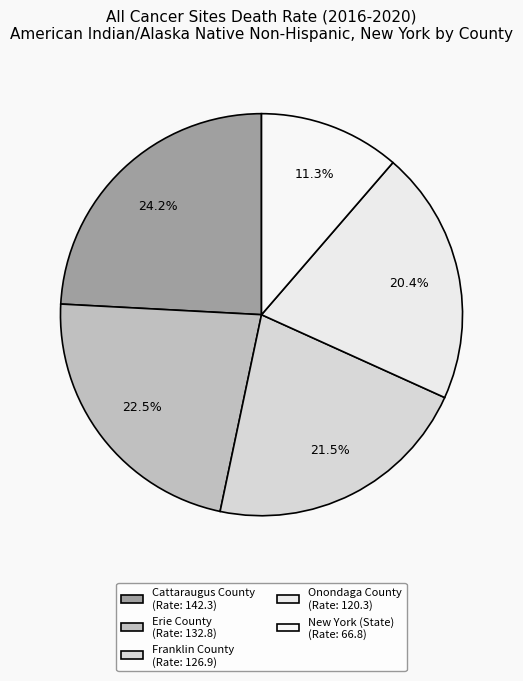

Is it true that Cattaraugus County is 10% of the pie?

False